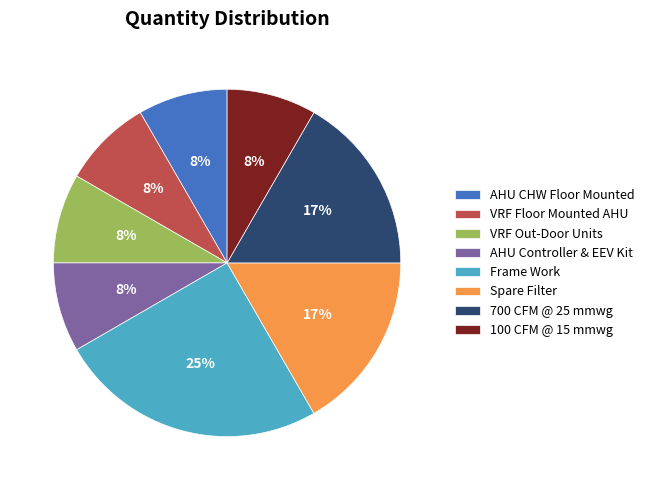

Is the sum of VRF Out-Door Units and 700 CFM @ 25 mmwg greater than half?

No